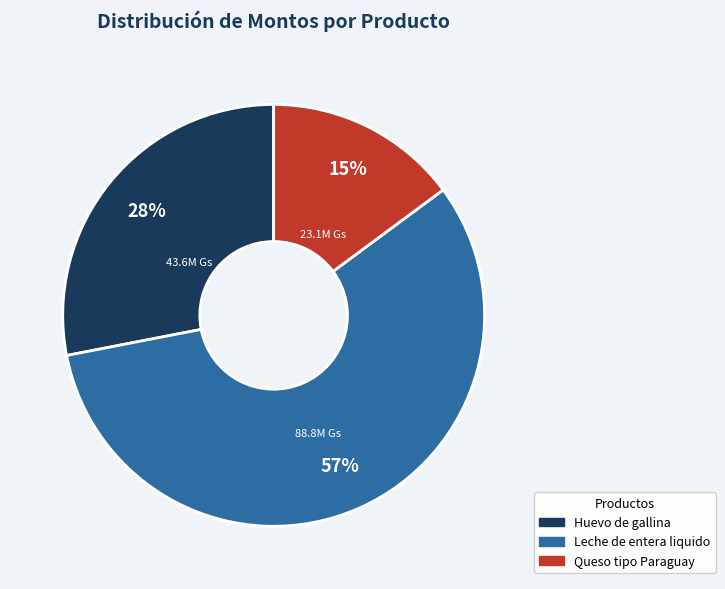

Is there any slice that represents more than half of the pie?

Yes